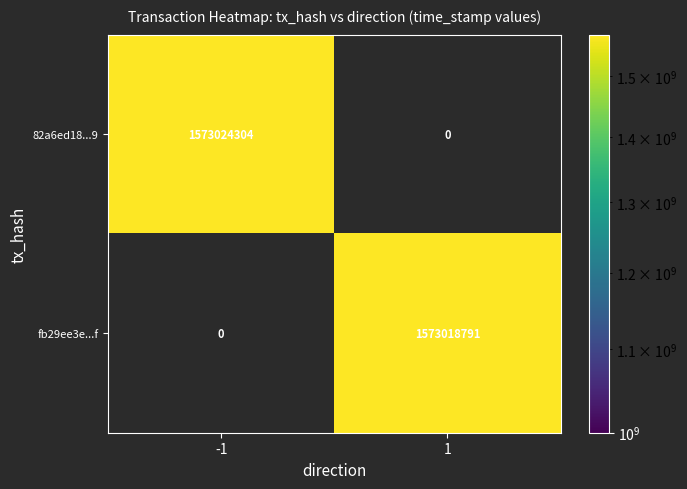

The fb29ee3e...f series shows 1573018791 at 1. True or false?

True